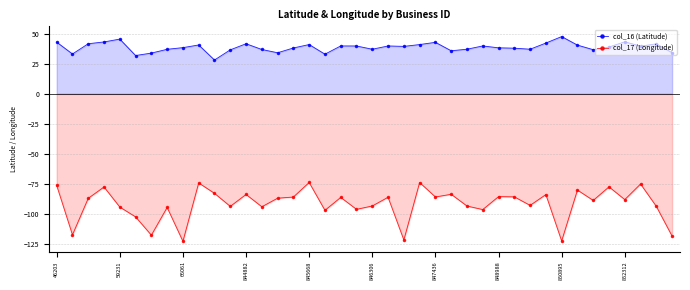

Which category has the highest value in the col_16 (Latitude) series?

850895